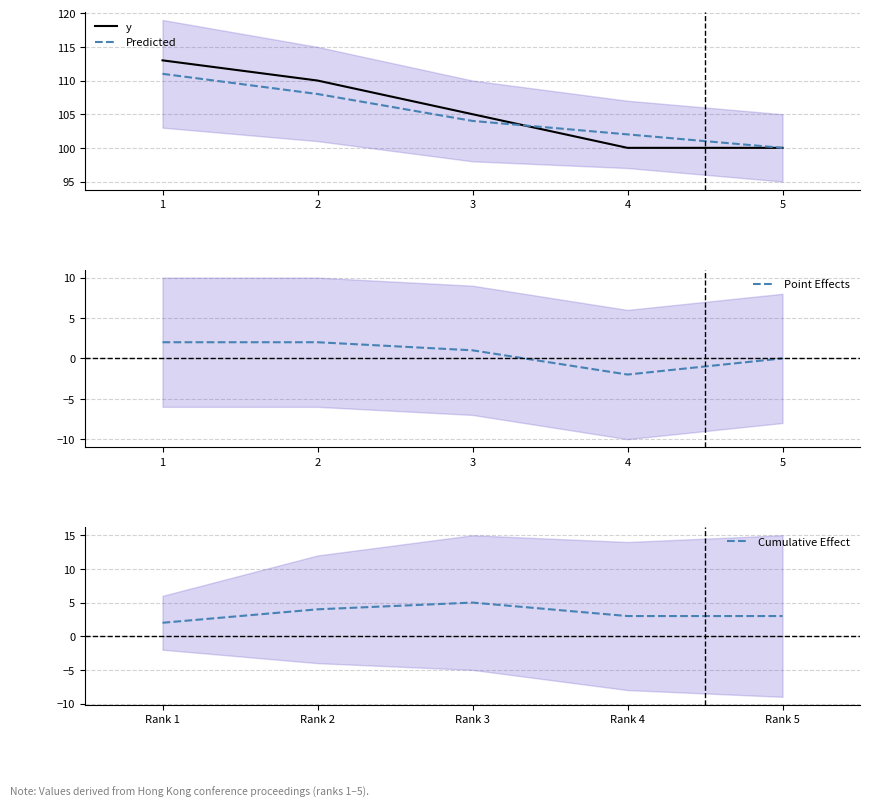

At which label is y closest to 106?

3